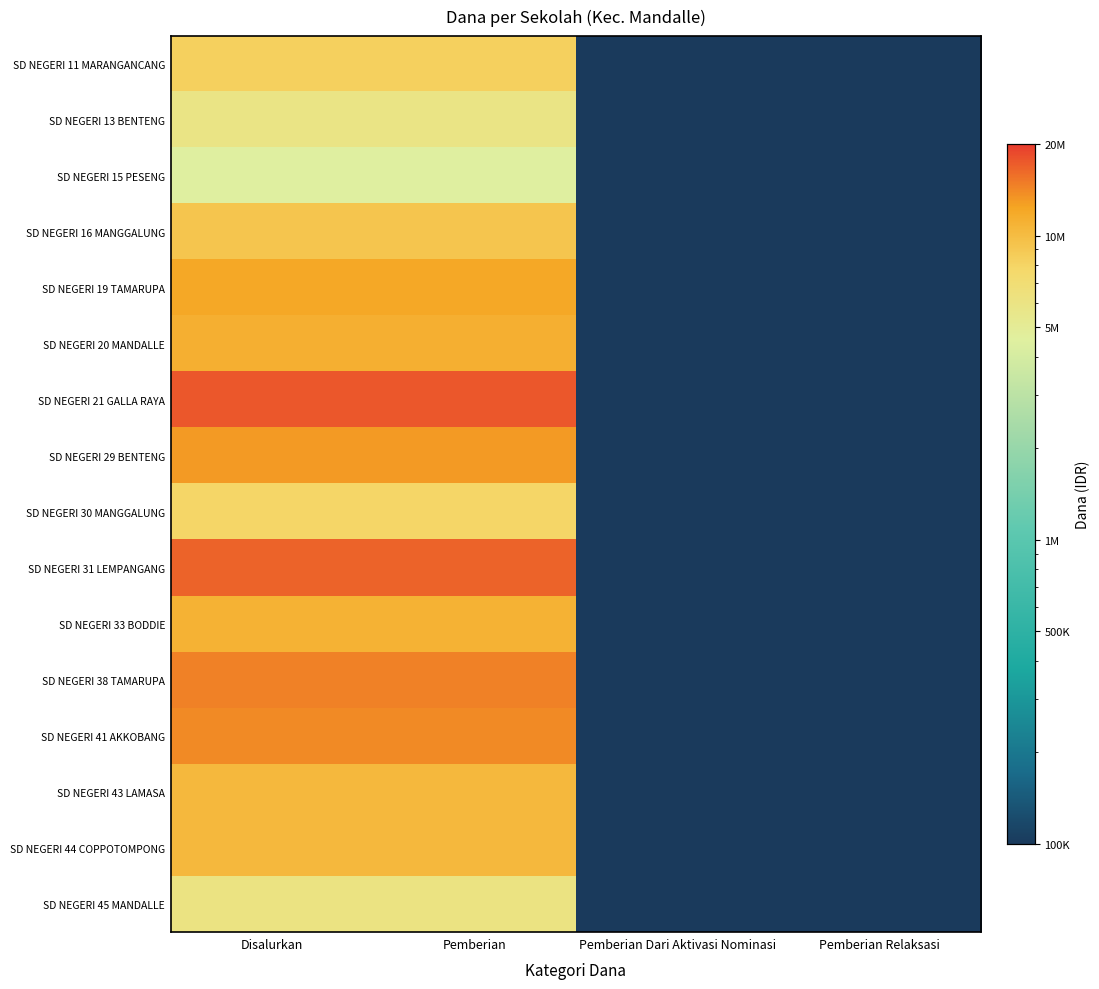

Which category has the highest value across all series?

Disalurkan